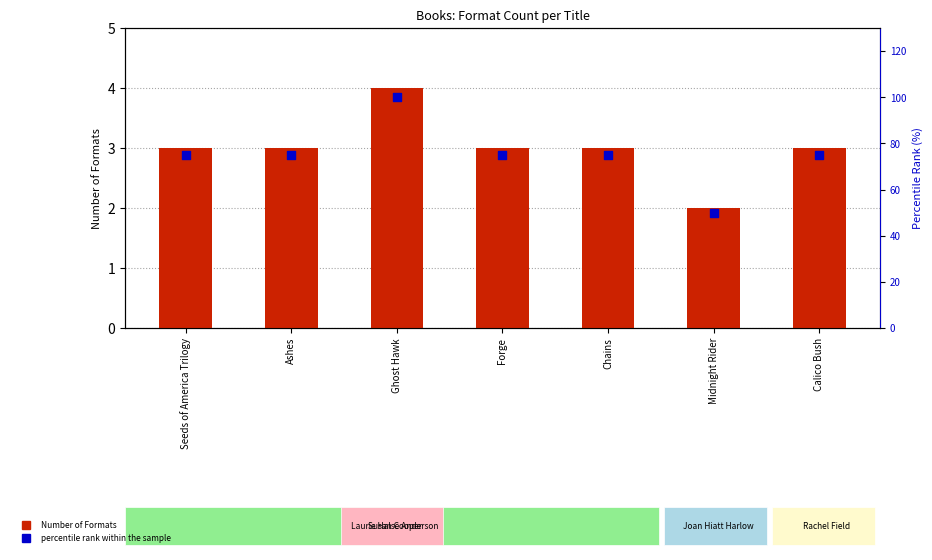

At which category is the sum across all series the highest?

Ghost Hawk